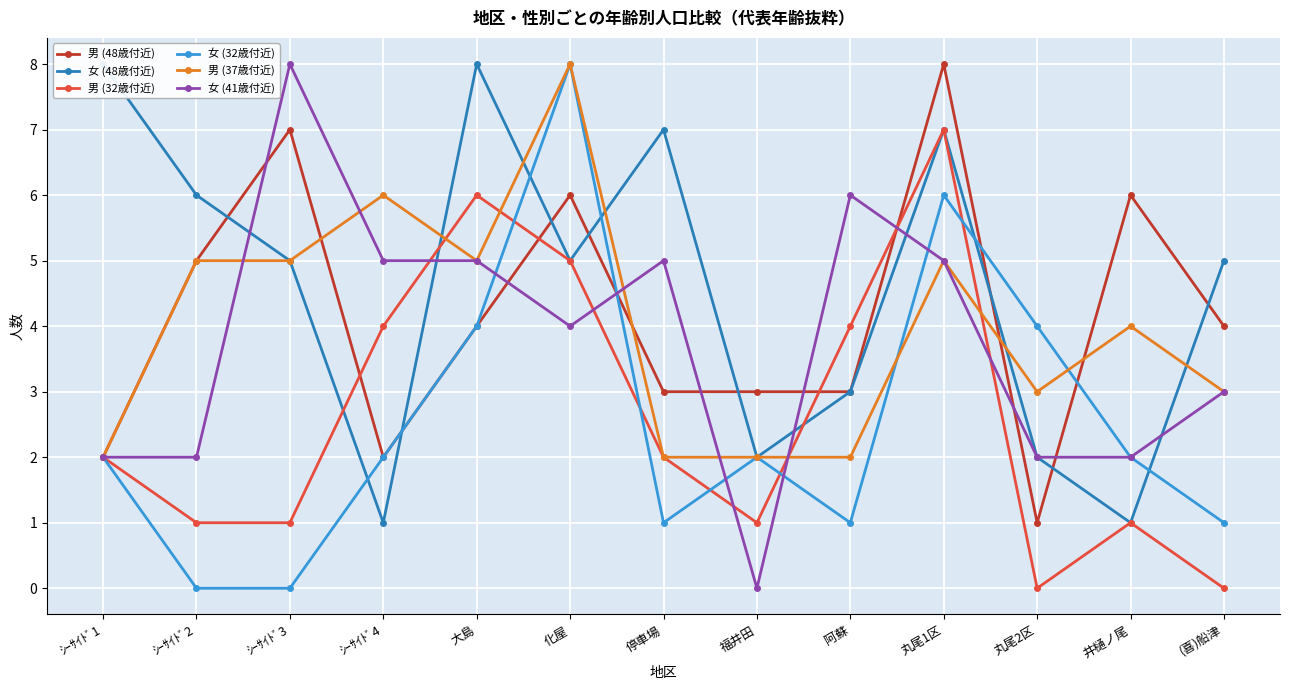

What is the difference between the maximum and second lowest values in the 女 (32歳付近) series?

8